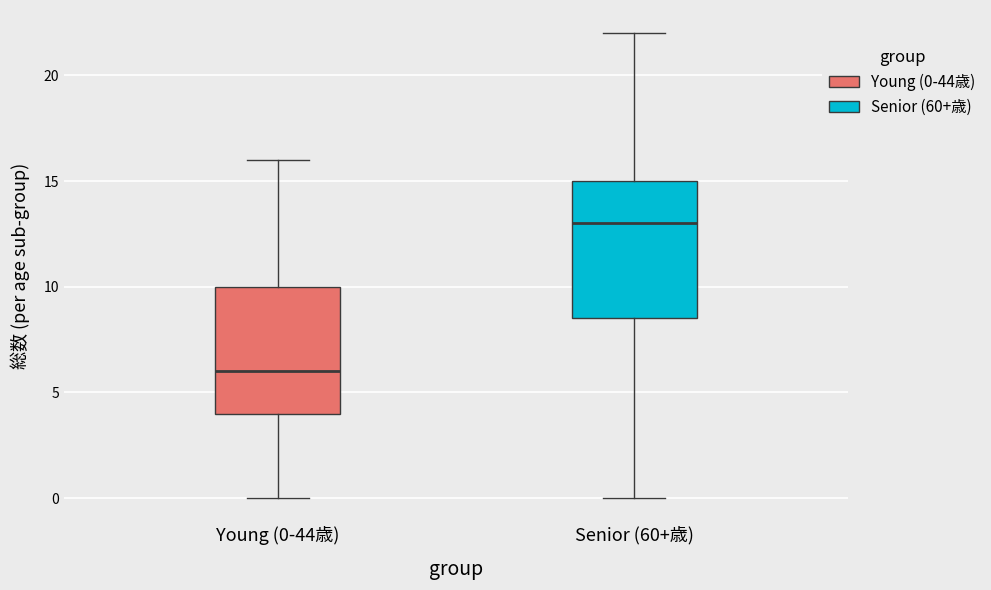

Reading left to right, transcribe this box plot: for each box, give where its median line is, the range the box spans, and where its two whiskers end, as read against the y-axis. The values are not printed on the chart, so give them approximately, as read against the axis.

Young (0-44歳): median 6.0, box 4.0 to 10.0, whiskers 0.0 to 16.0
Senior (60+歳): median 13.0, box 8.5 to 15.0, whiskers 0.0 to 22.0